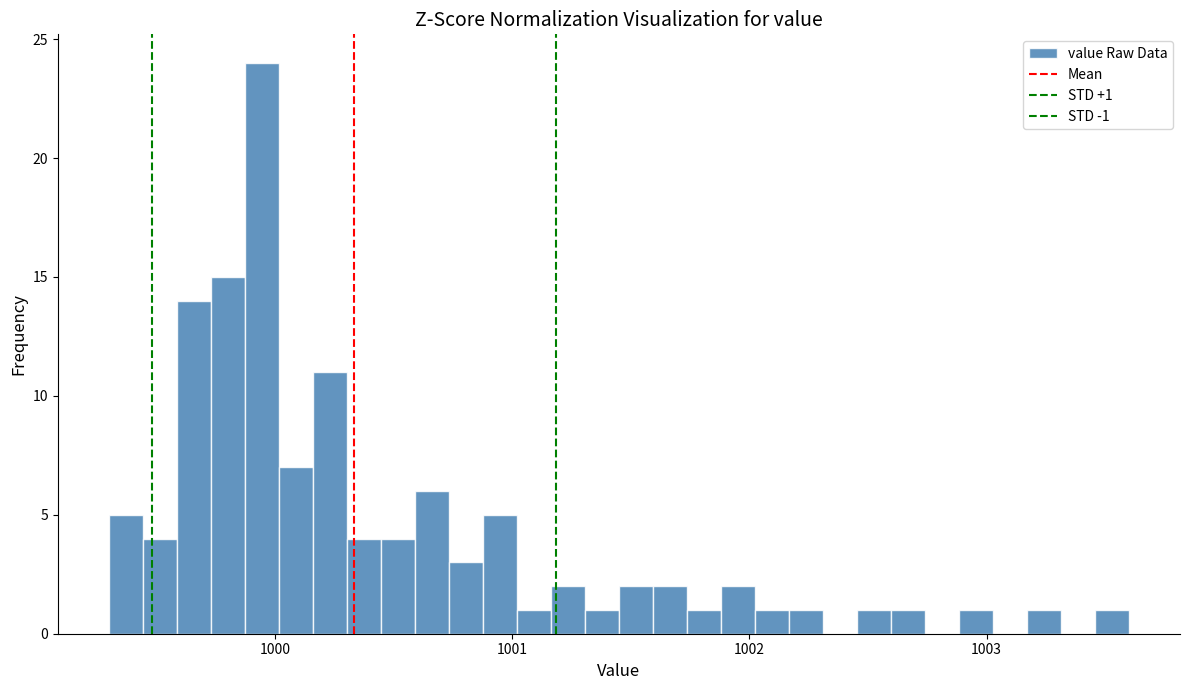

Around what value on the x-axis is the tallest bar? Give the approximate position of its centre, as read against the axis.

999.9